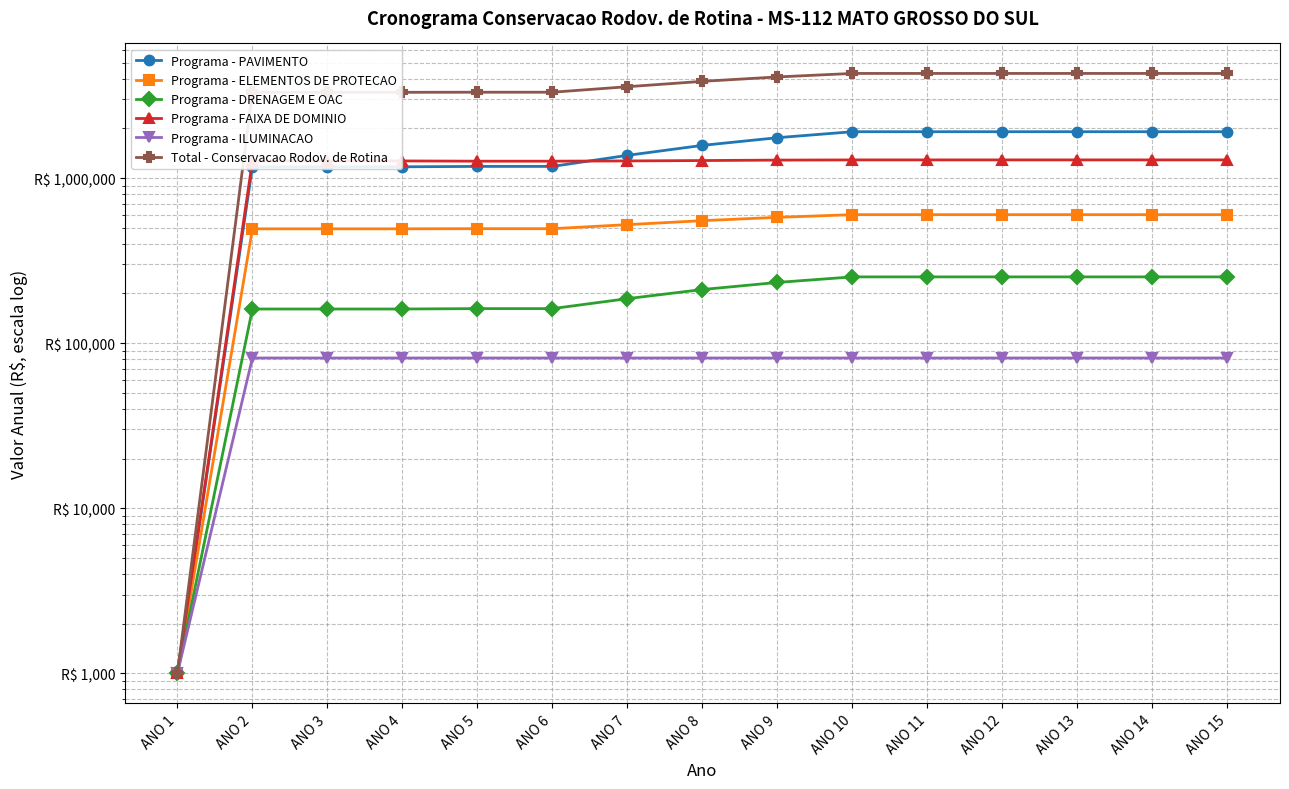

Between ANO 13 and ANO 3, which is larger?

ANO 13